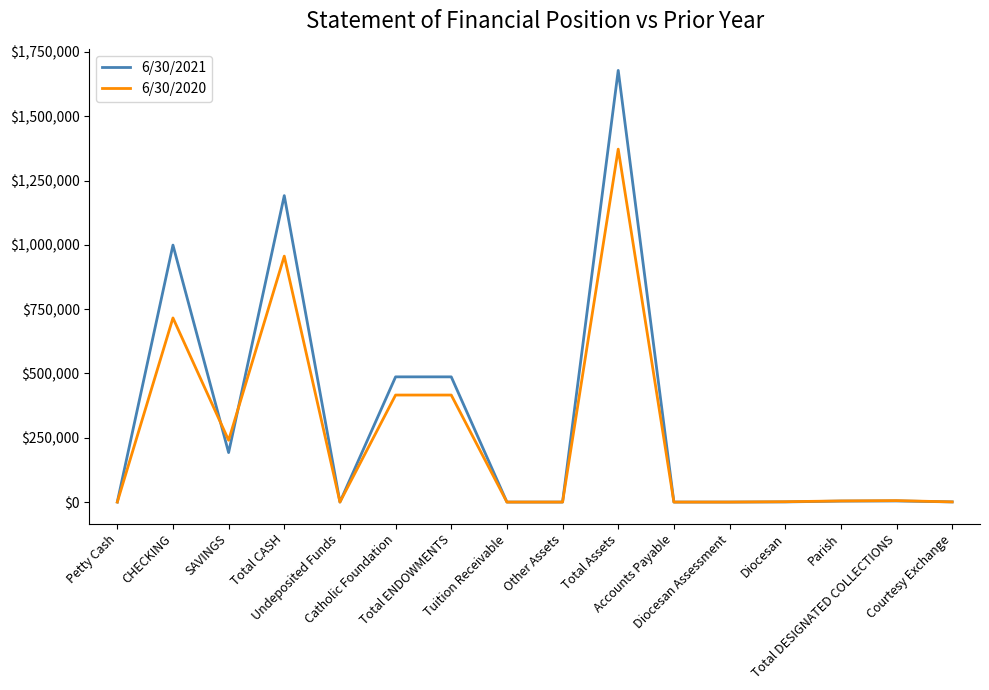

Rank the series by their maximum value, from lowest to highest.

6/30/2020, 6/30/2021